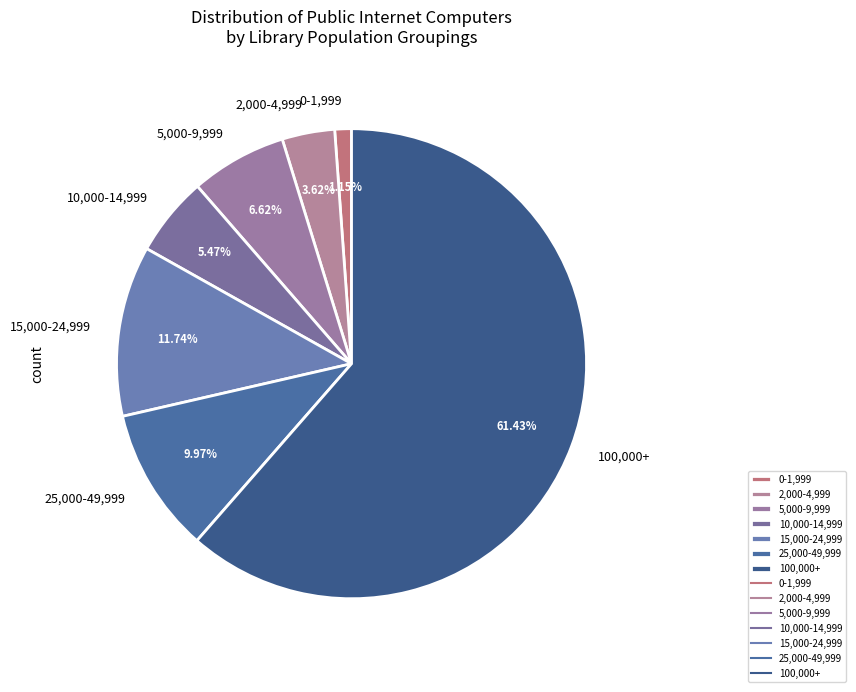

The 100,000+ slice represents 80% of the pie. True or false?

False